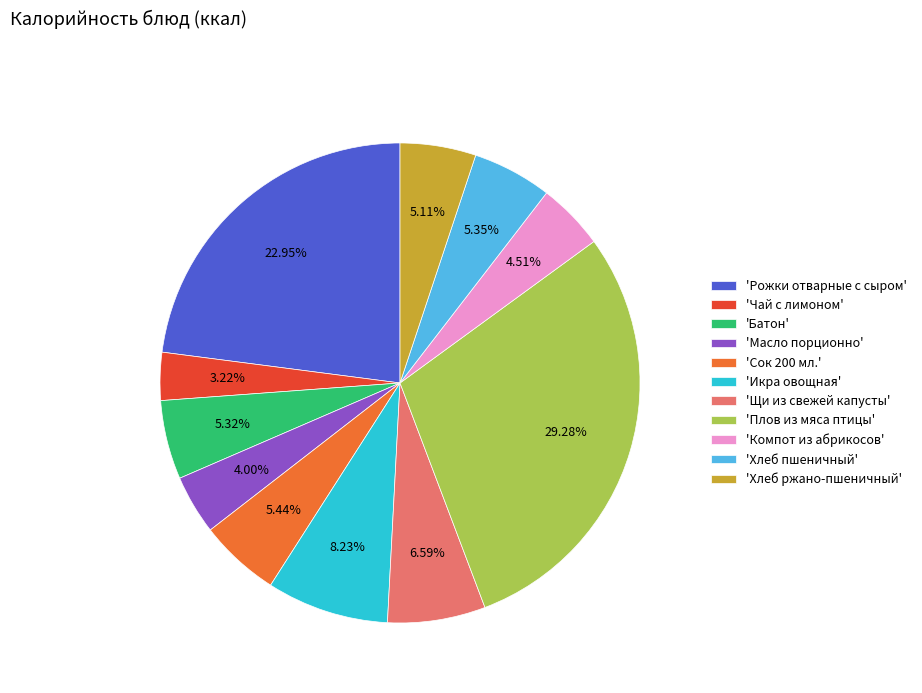

What is the smallest slice in the pie chart?

'Чай с лимоном'